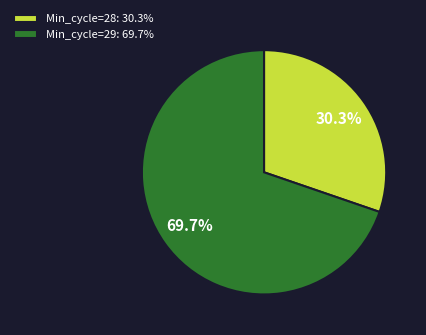

What is the smallest slice in the pie chart?

Min_cycle=28: 30.3%